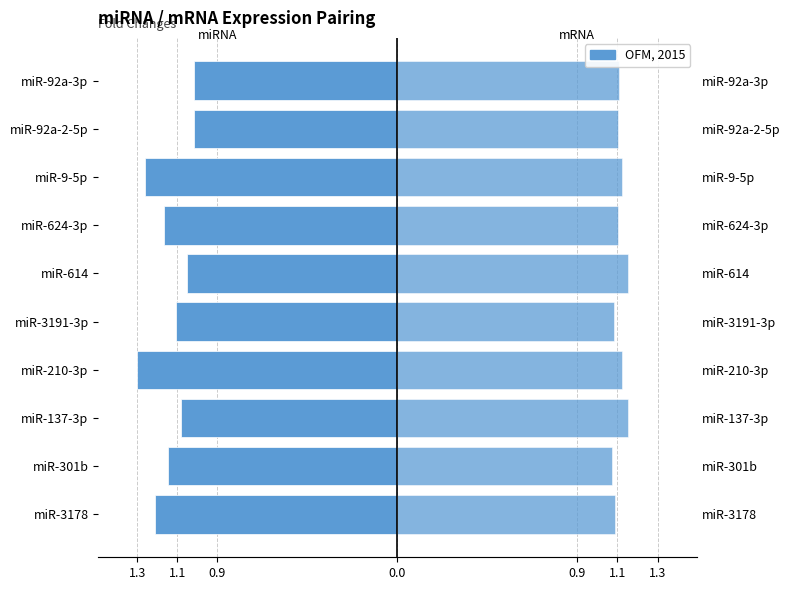

What is the highest value of the miRNA Fold Change series?

-1.0